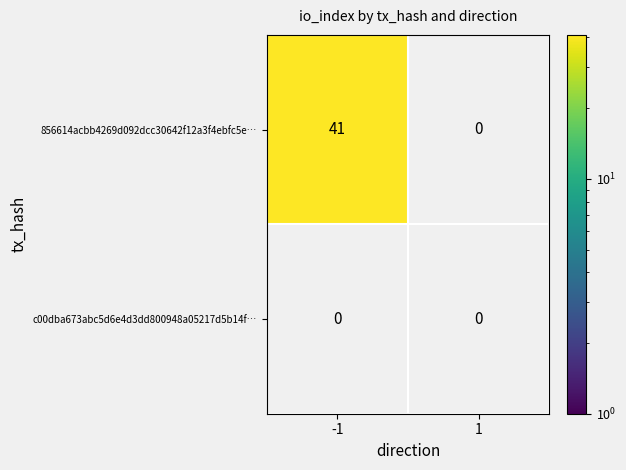

Which category has the highest value across all series?

-1